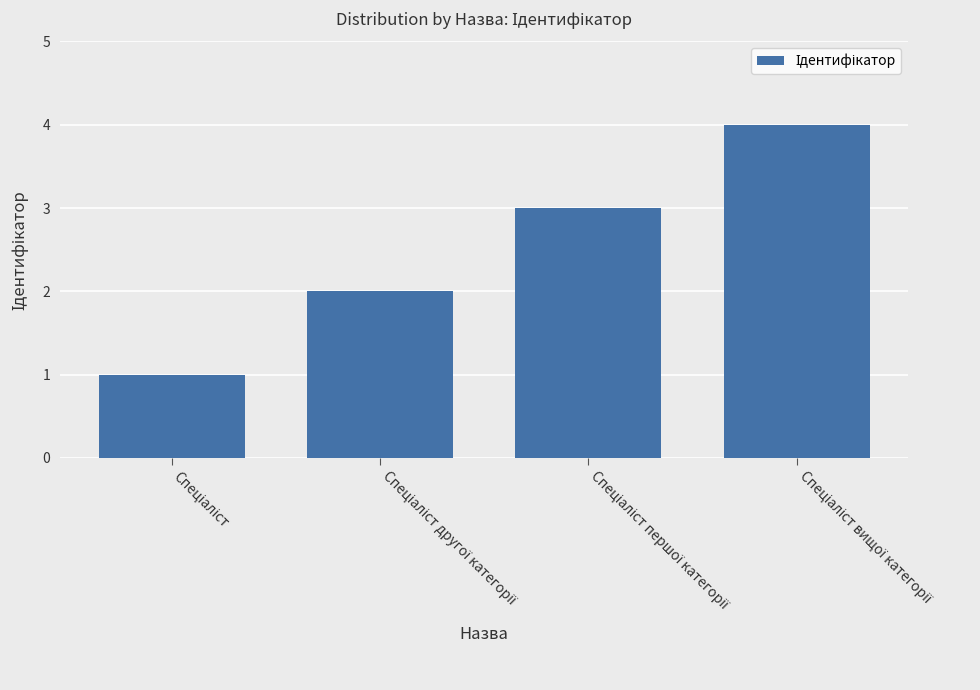

What is the sum of all values?

10